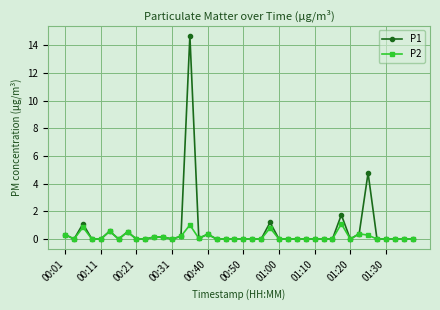

True or false: P1 has more than 2 interior local peaks.

True